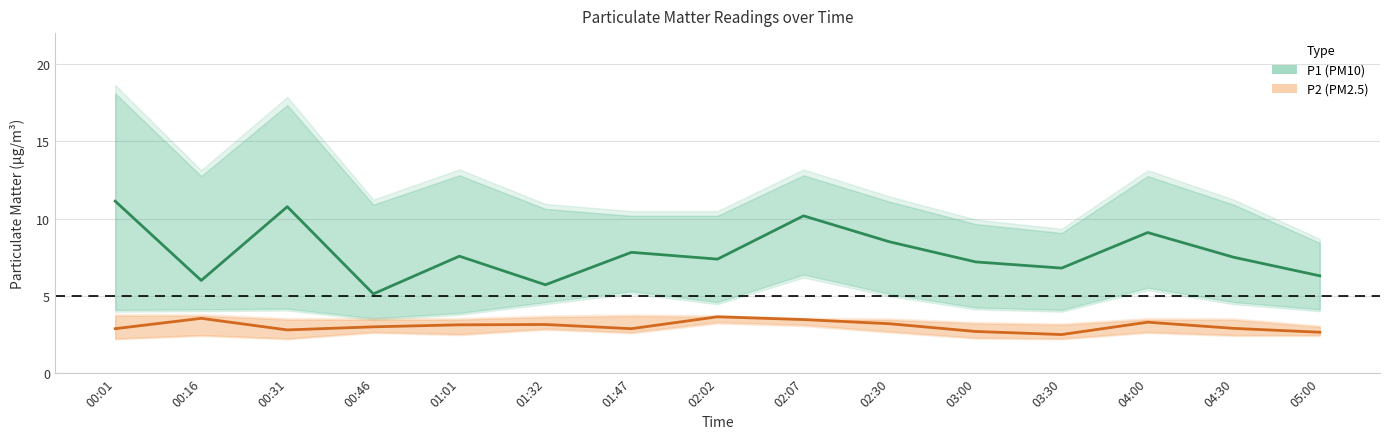

In P1_lower, how many points are lower than both neighbors (excluding endpoints)?

3